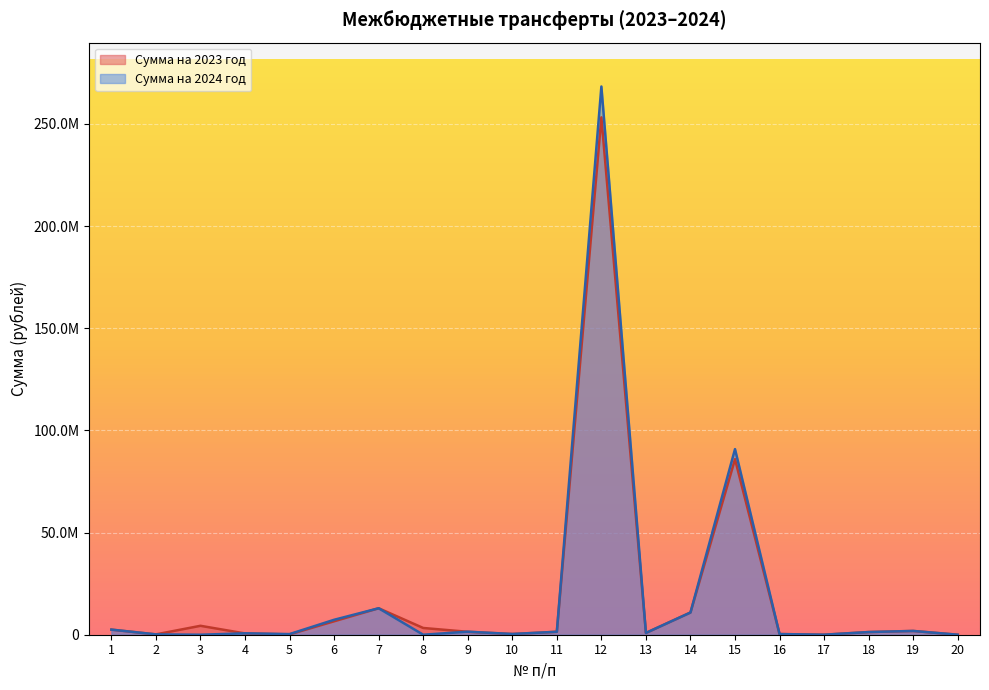

What is the sum of the Сумма на 2024 год values at 7 and 13?

13850364.6